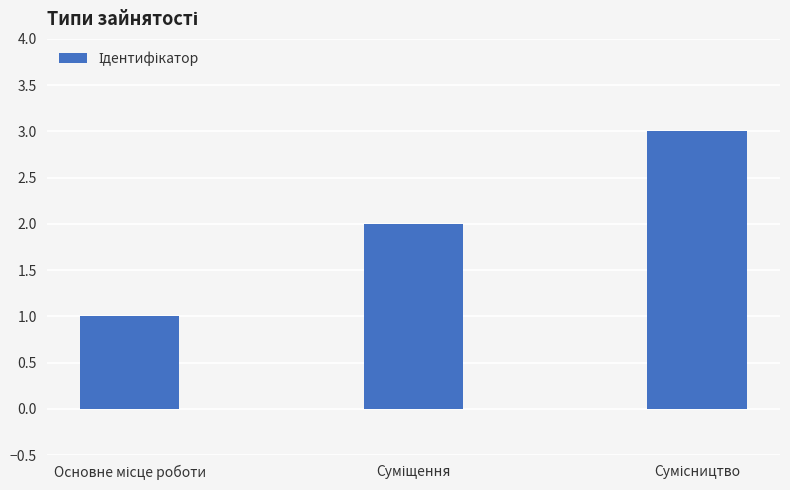

Reading left to right, what are all the values shown in this chart?

1	2	3